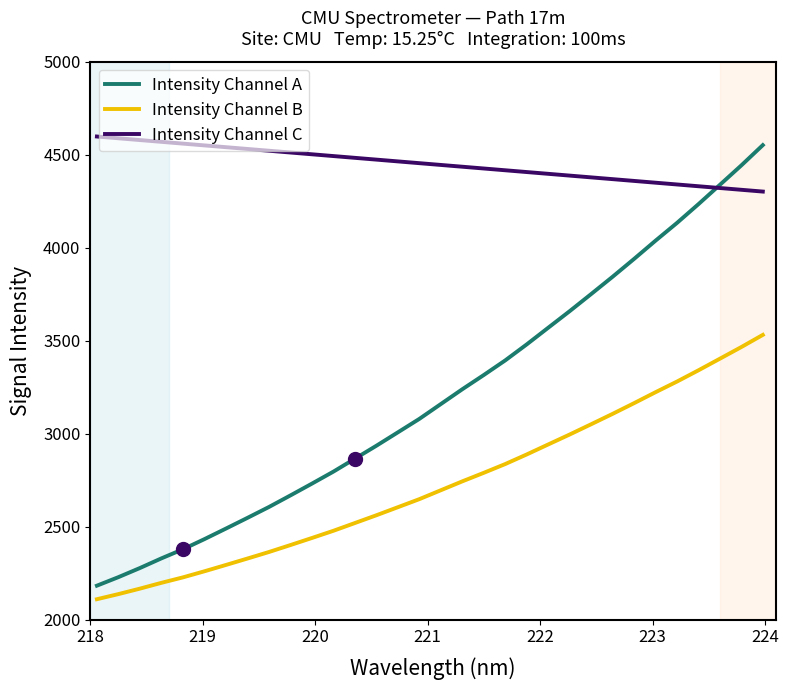

List the series in order of their peak value, highest first.

Intensity Channel C, Intensity Channel A, Intensity Channel B